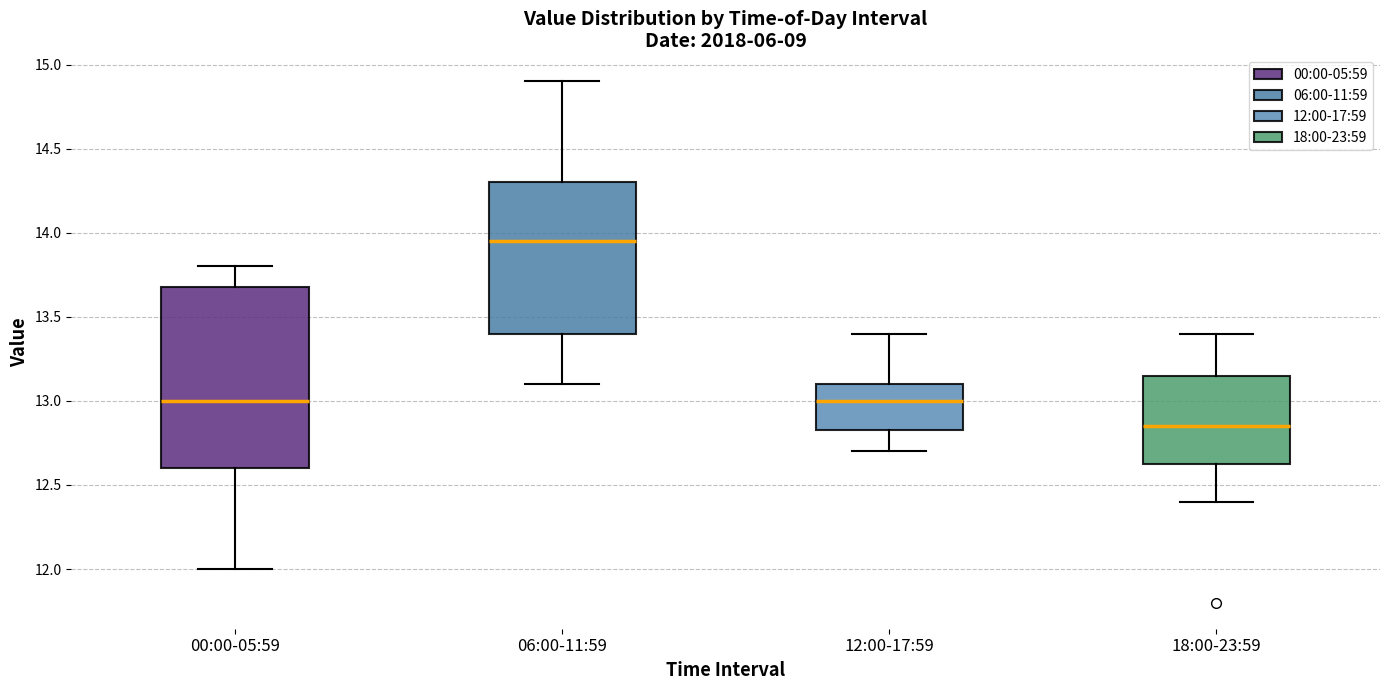

Which box's median line is the lowest?

18:00-23:59